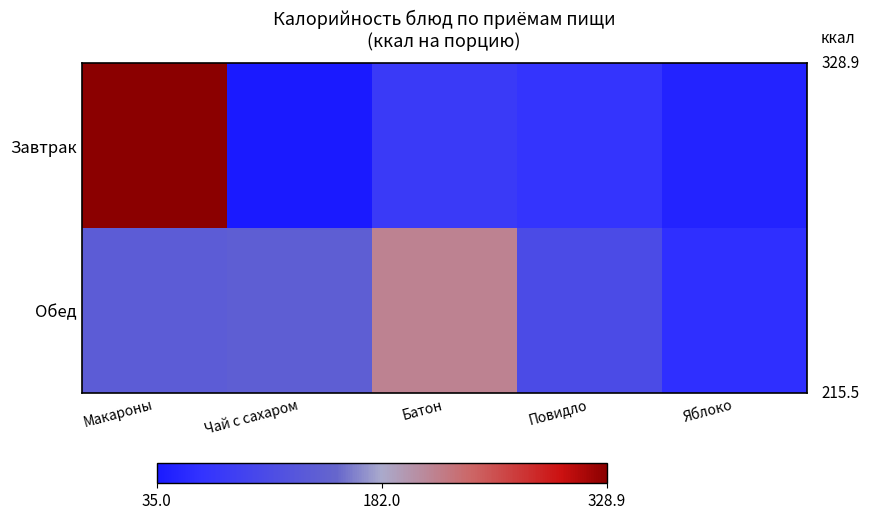

List the series in order of their peak value, lowest first.

Обед, Завтрак